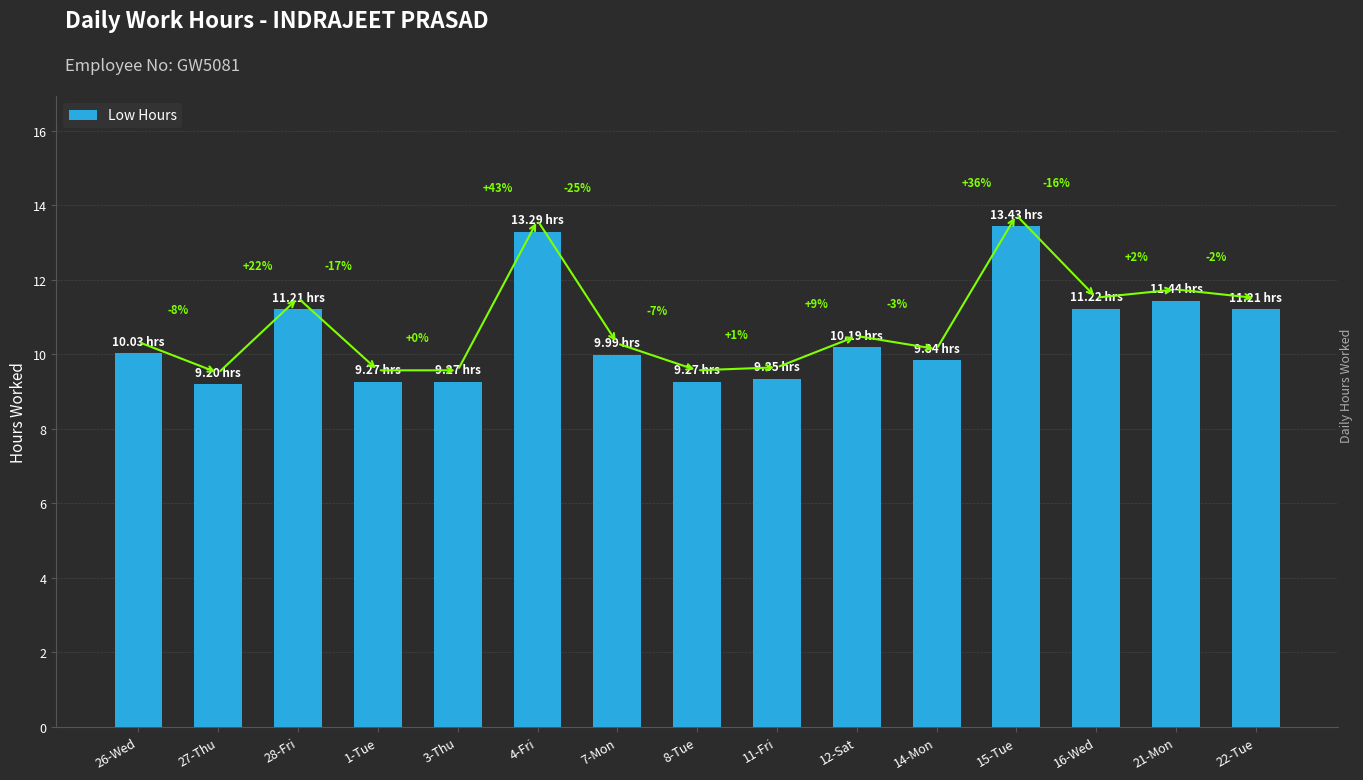

Are the bars grouped side by side (vs. stacked)?

No